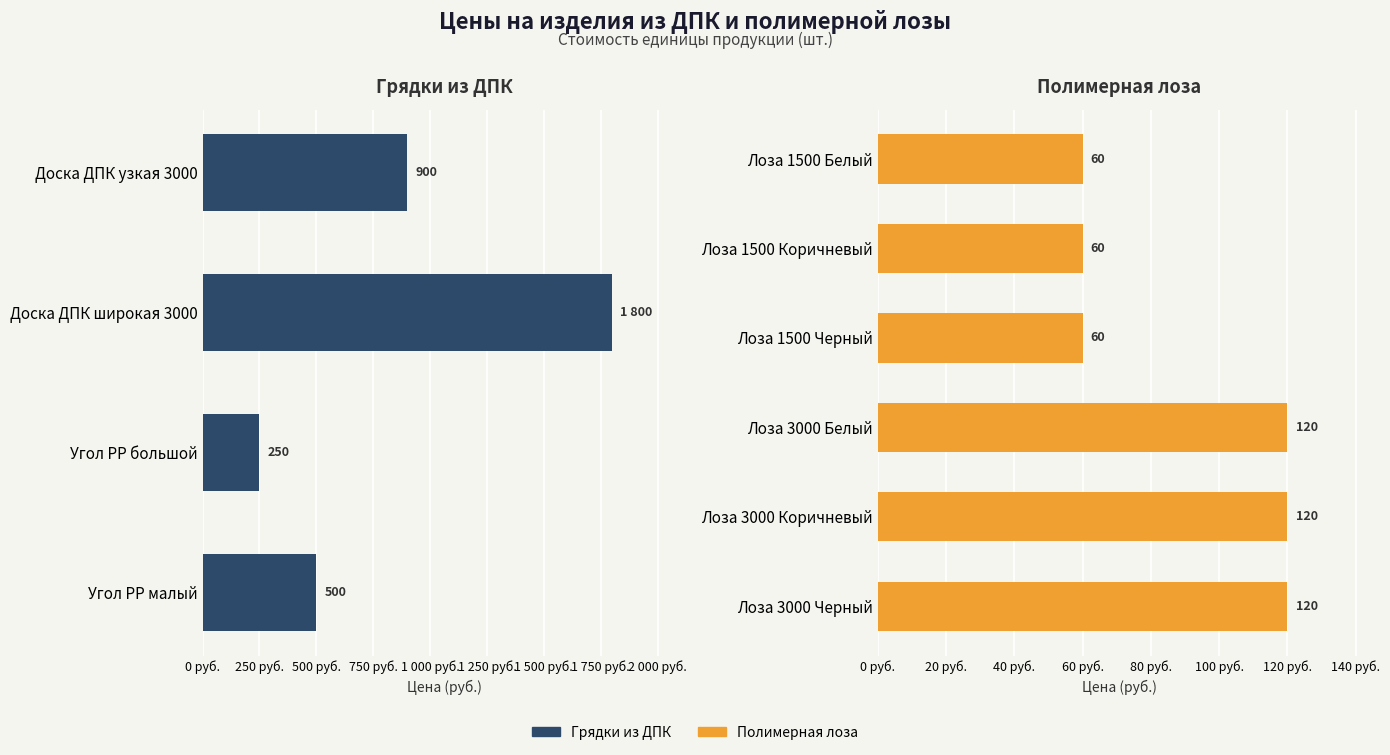

Which has a higher value, Угол РР малый or Доска ДПК узкая 3000?

Доска ДПК узкая 3000